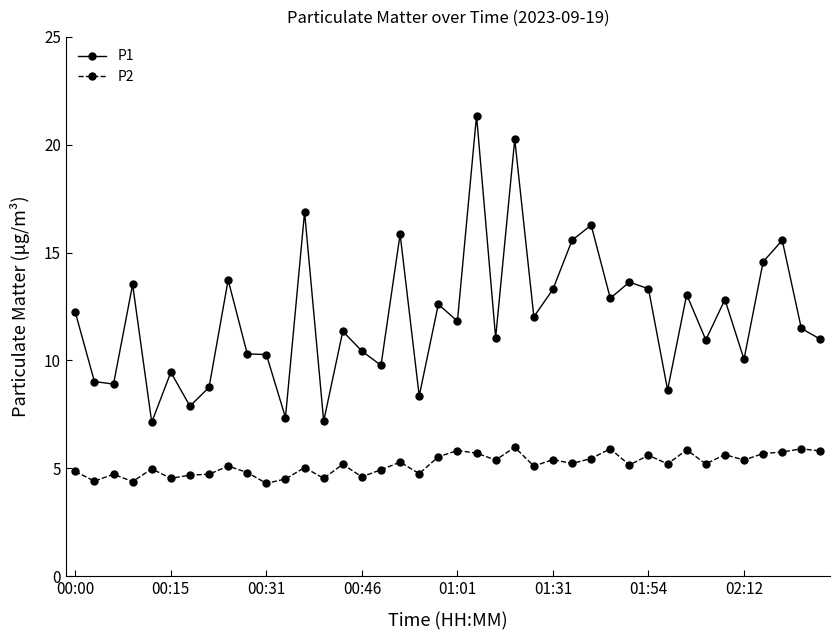

Which series has the widest spread of values?

P1